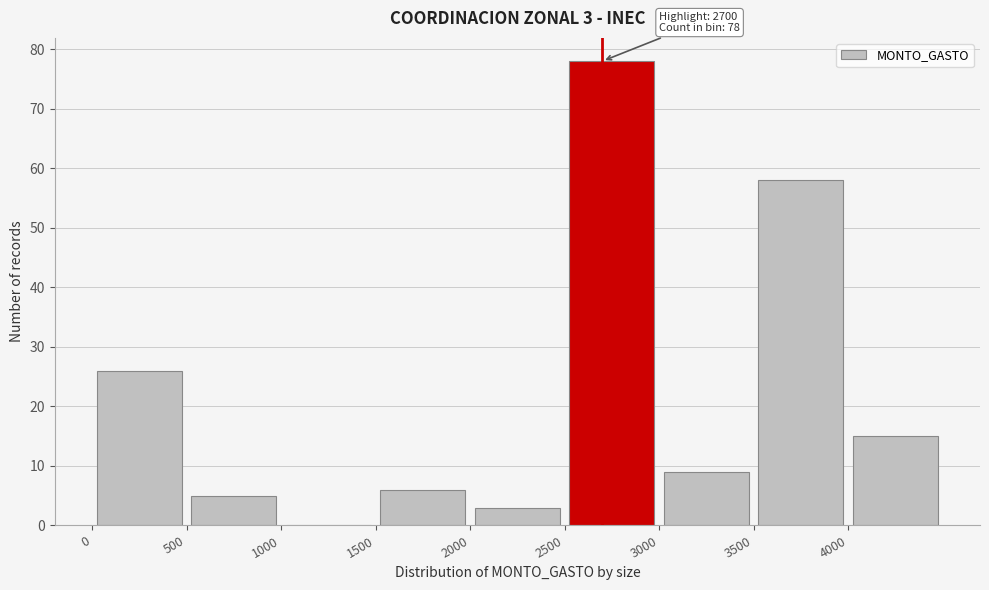

Over which range of the x-axis is the bar tallest?

2500 to 3000